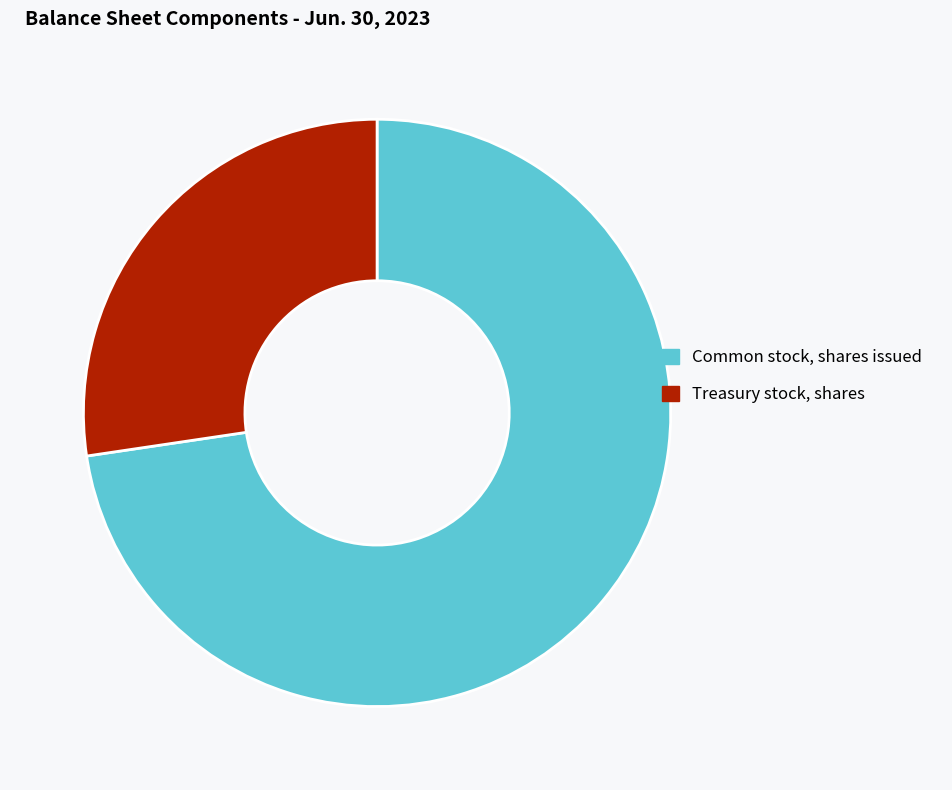

What is the smallest slice in the pie chart?

Treasury stock, shares